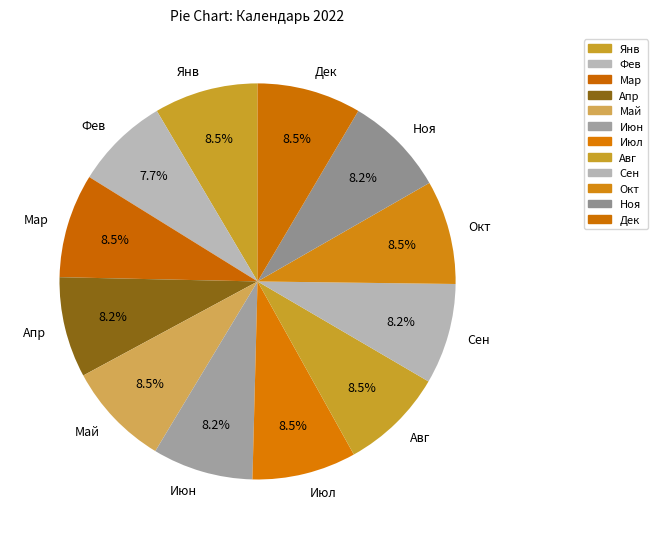

Does Июл account for over 50% of the chart?

No